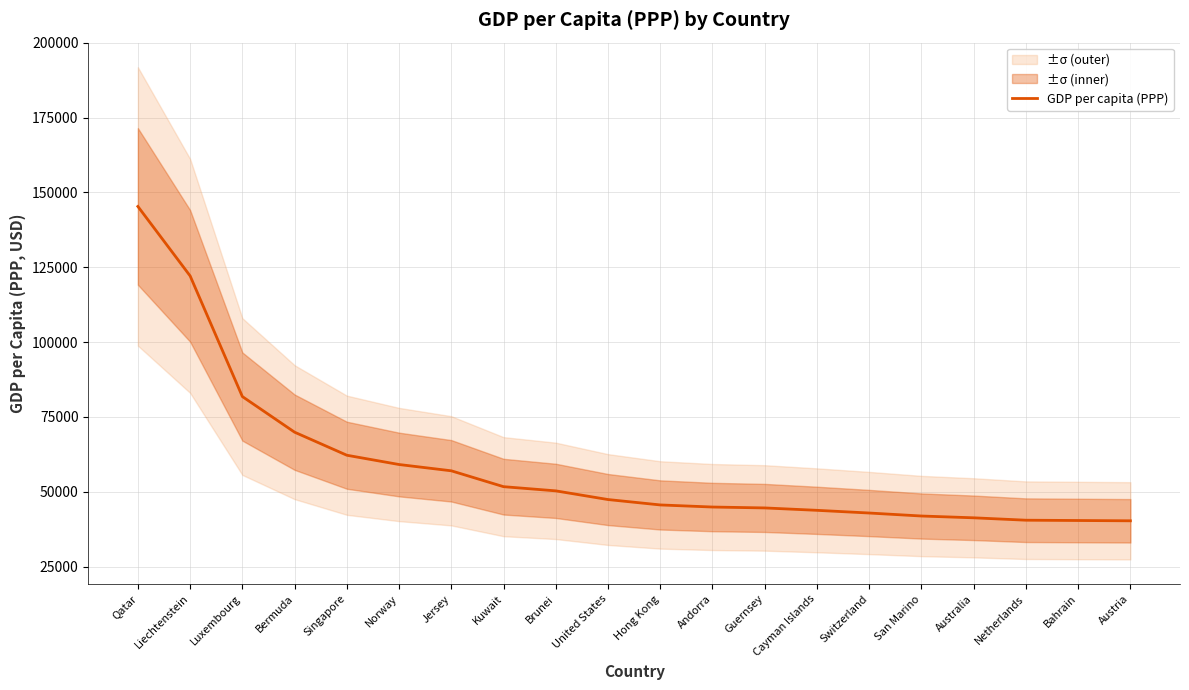

Reading left to right, what are all the values shown in this chart?

145300	122100	81800	69900	62200	59100	57000	51700	50300	47400	45600	44900	44600	43800	42900	41900	41300	40500	40400	40300